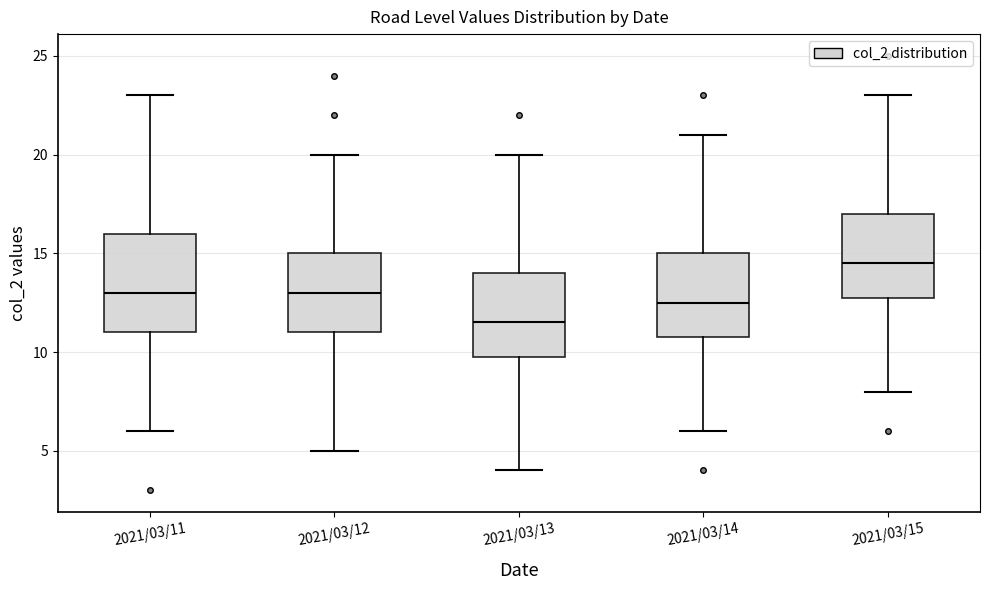

Which box is the tallest, from its lower edge to its upper edge?

2021/03/11